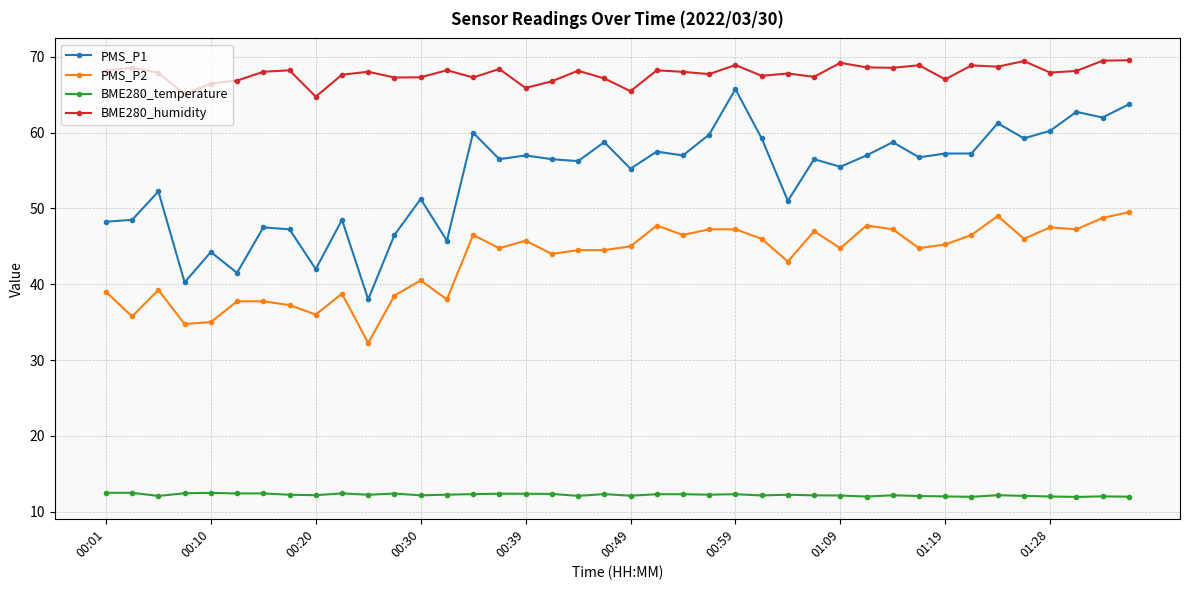

Which series has the widest spread of values?

PMS_P1